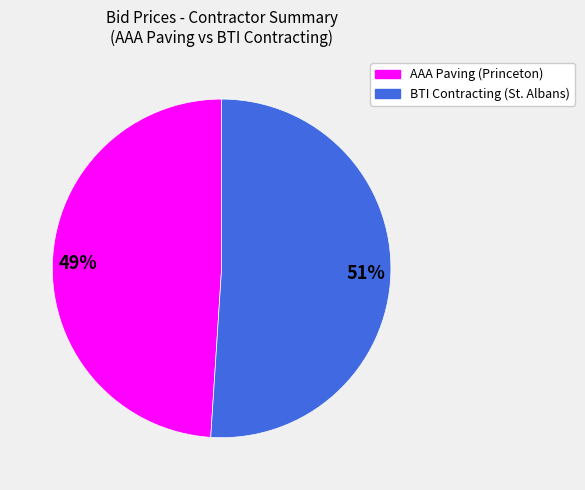

Is there any slice that represents more than half of the pie?

Yes